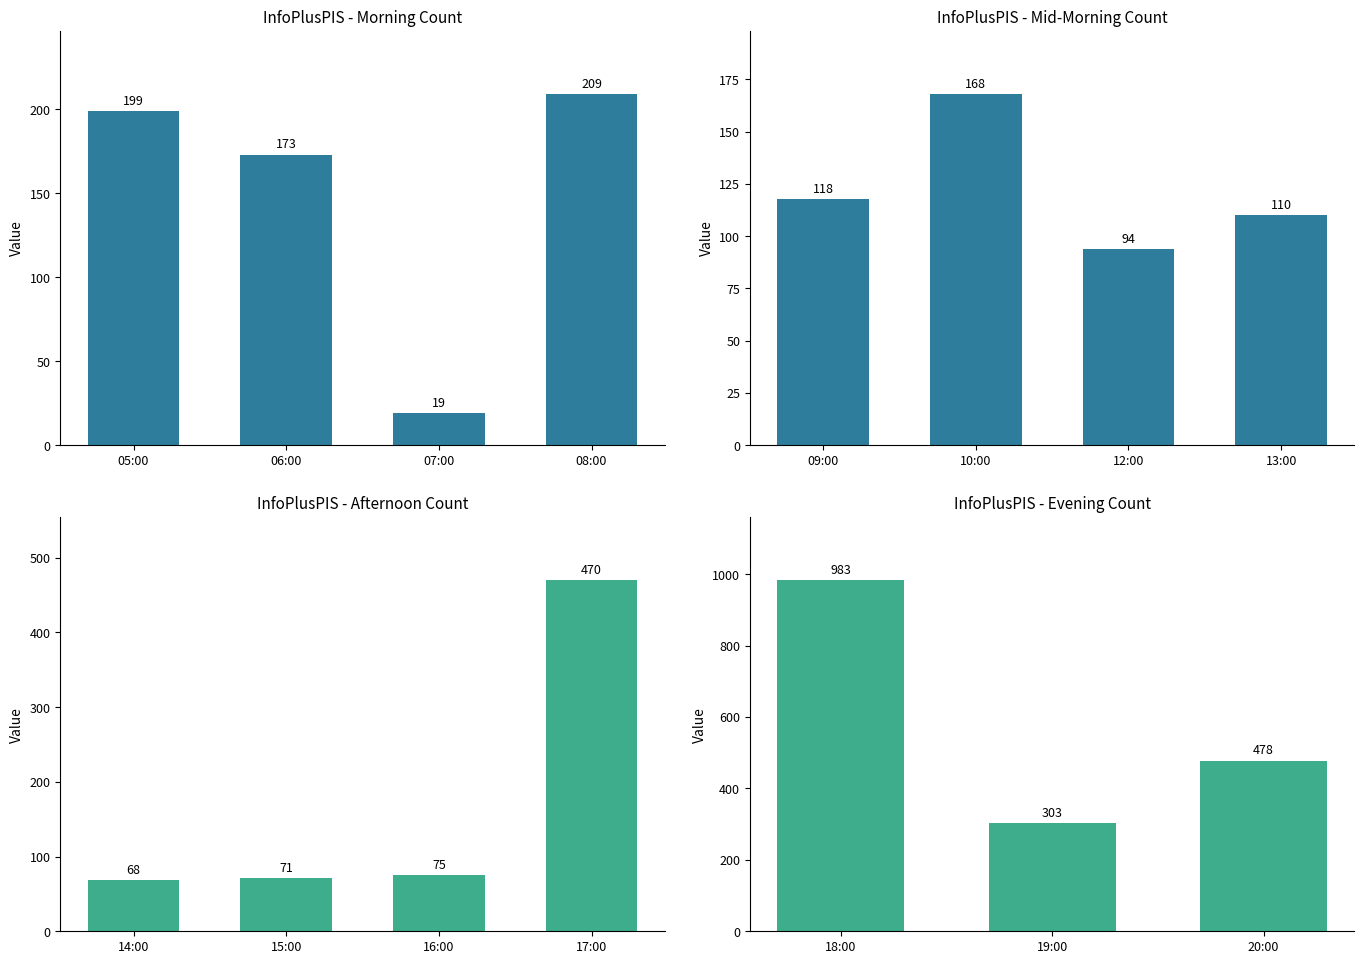

How many series are shown in this chart?

1